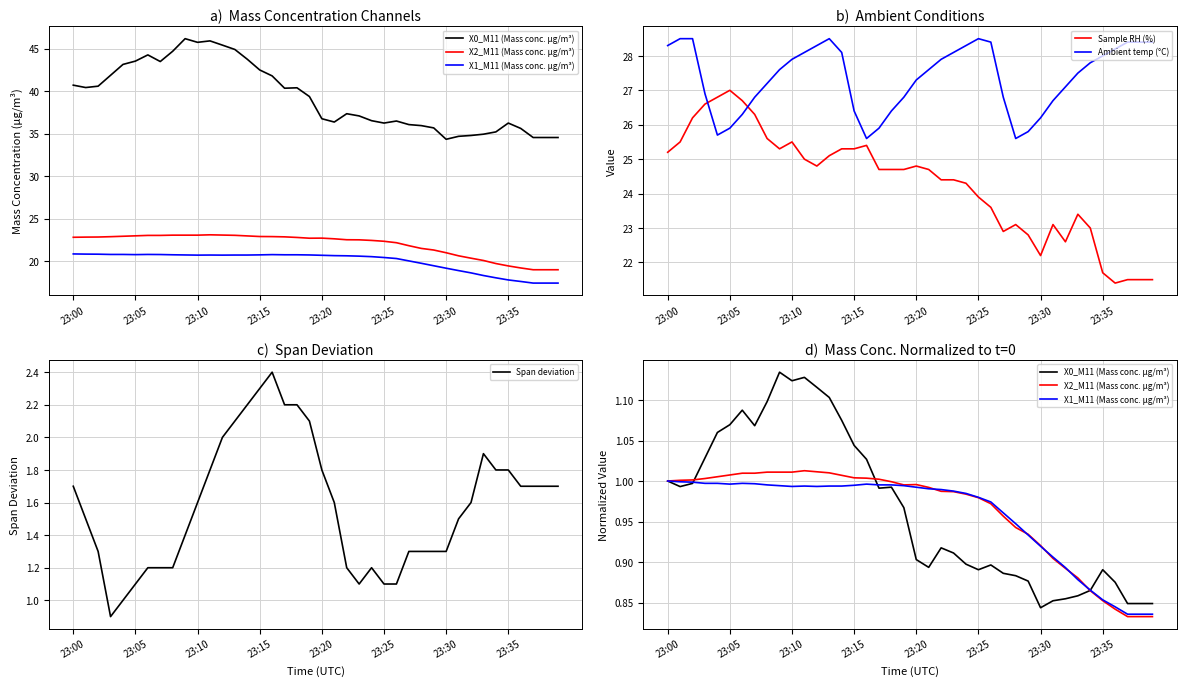

True or false: Sample RH (%) and X2_M11 (Mass conc. μg/m³) cross at least once.

False